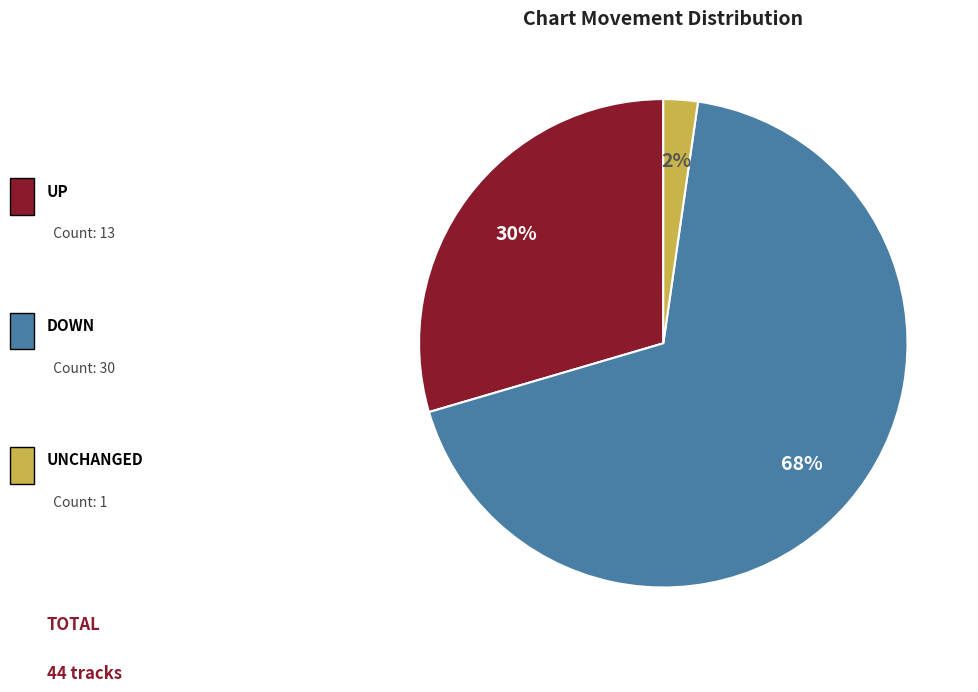

To the nearest percent, what is the average slice percentage?

33%